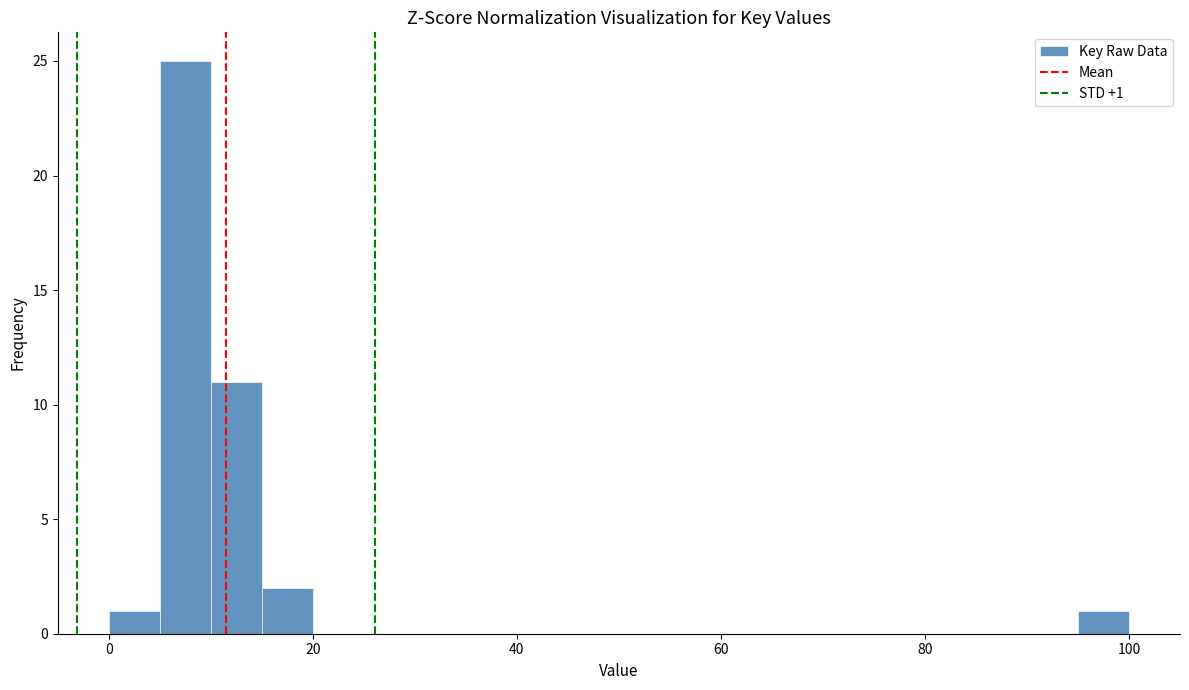

Around what value on the x-axis is the tallest bar? Give the approximate position of its centre, as read against the axis.

8